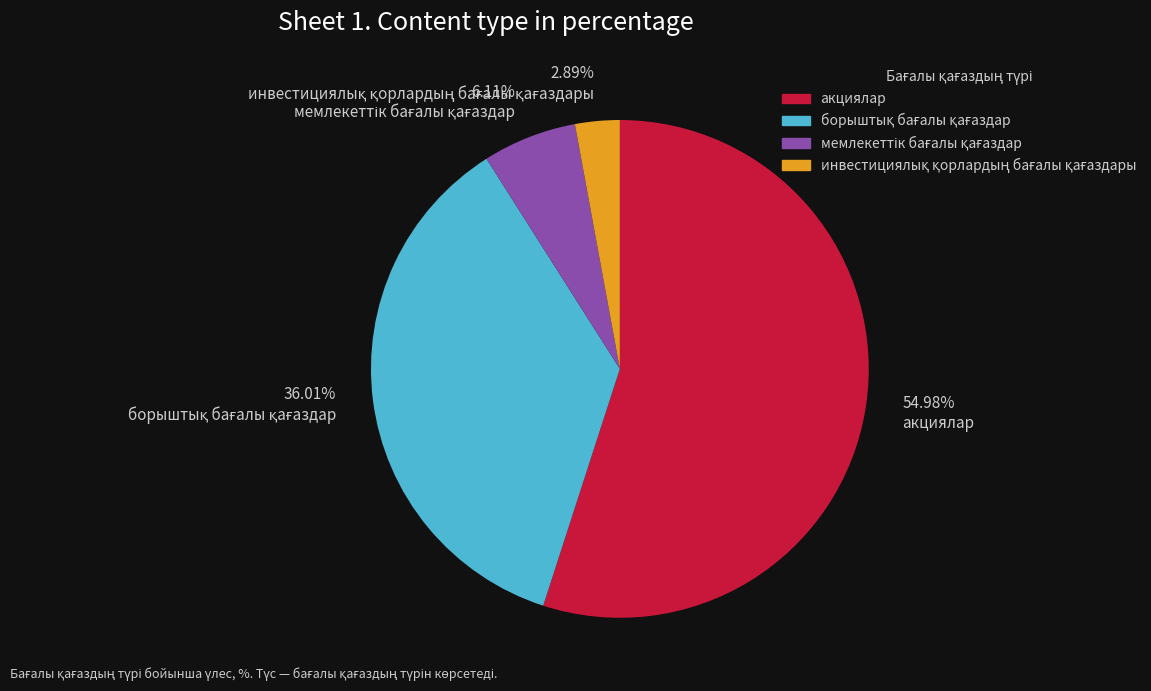

What is the largest slice in the pie chart?

акциялар